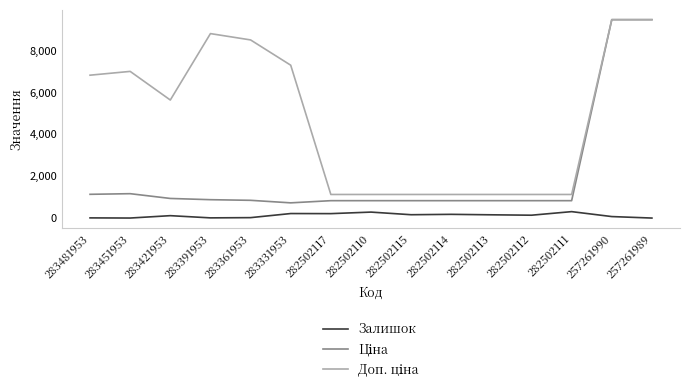

What is the total value across all series at 257261990?

18992.8